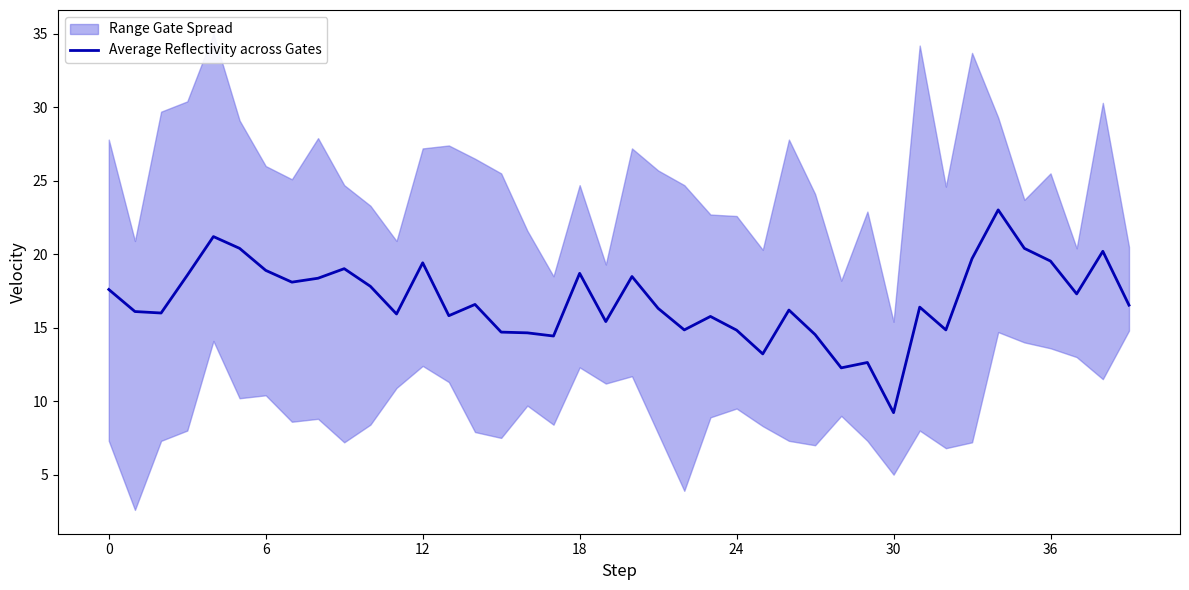

Which category has the lowest value in the Average Reflectivity across Gates series?

30